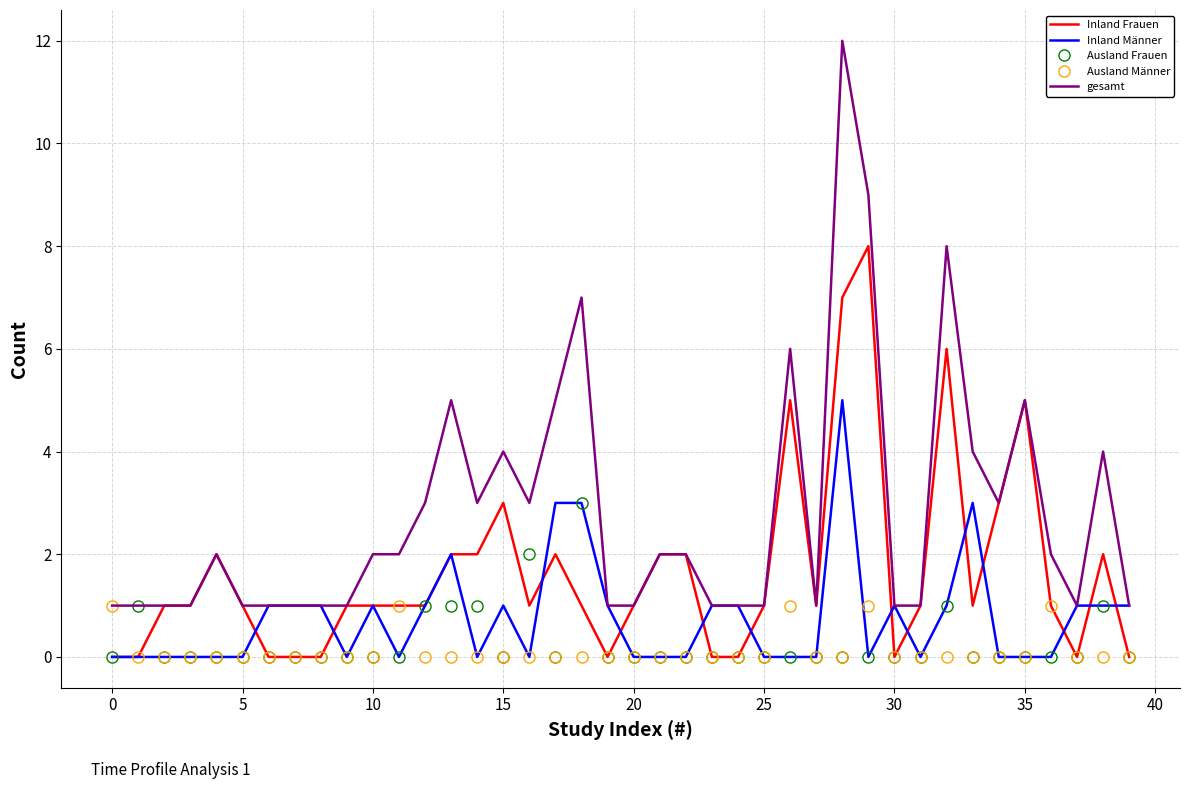

List the series in order of their peak value, highest first.

gesamt, Inland Frauen, Inland Männer, Ausland Frauen, Ausland Männer